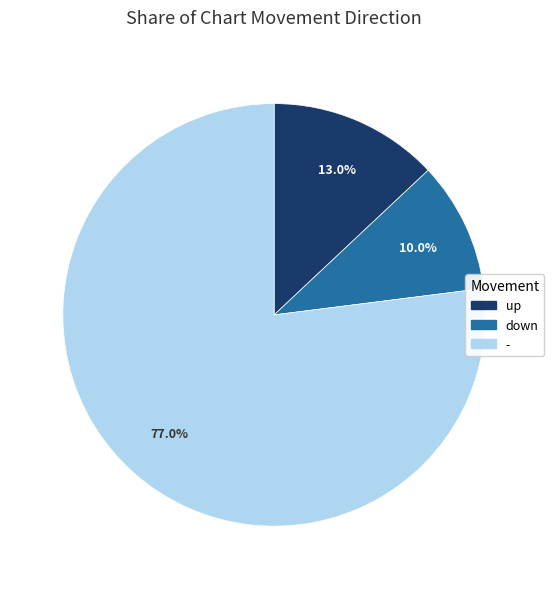

The up slice represents 32% of the pie. True or false?

False